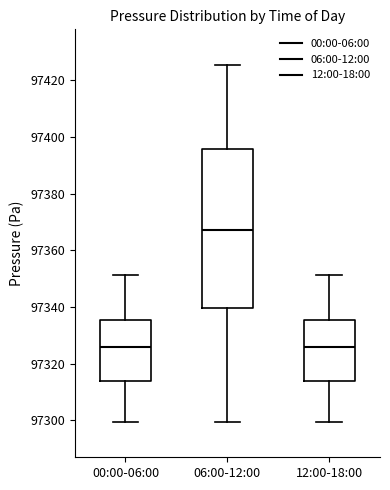

Where is the upper edge of the box for 06:00-12:00 on the y-axis? The values are not printed on the chart, so give them approximately, as read against the axis.

97396